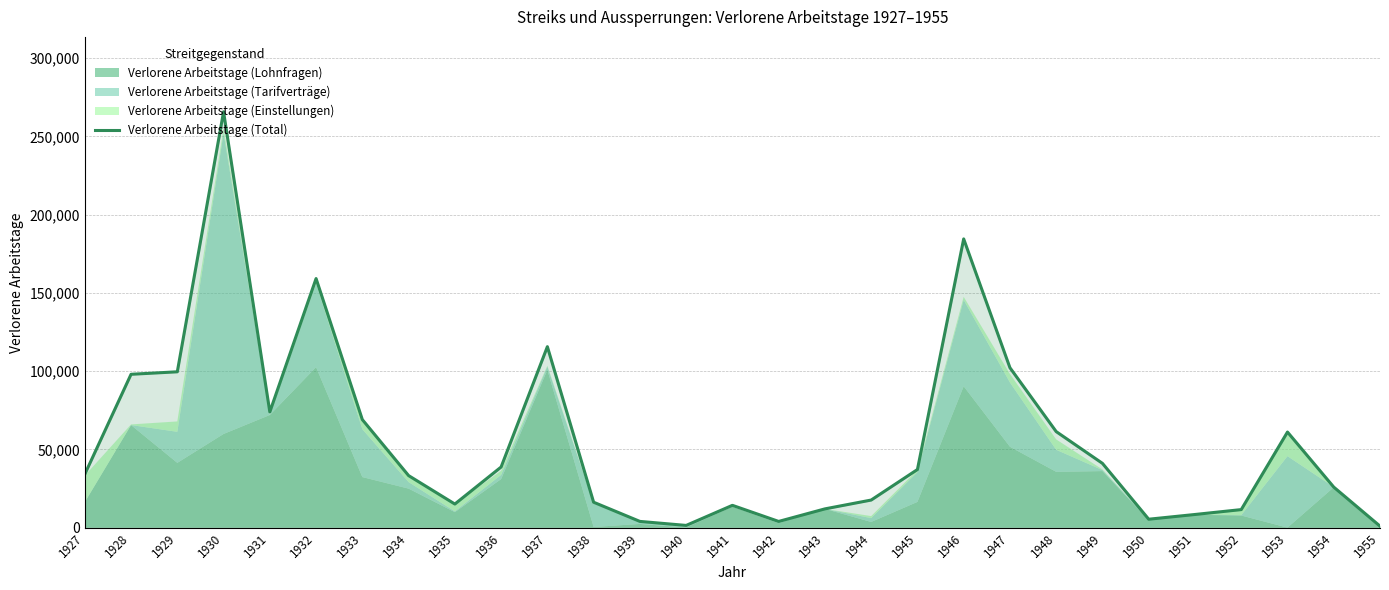

What is the value of the 8th point from the left?

33309